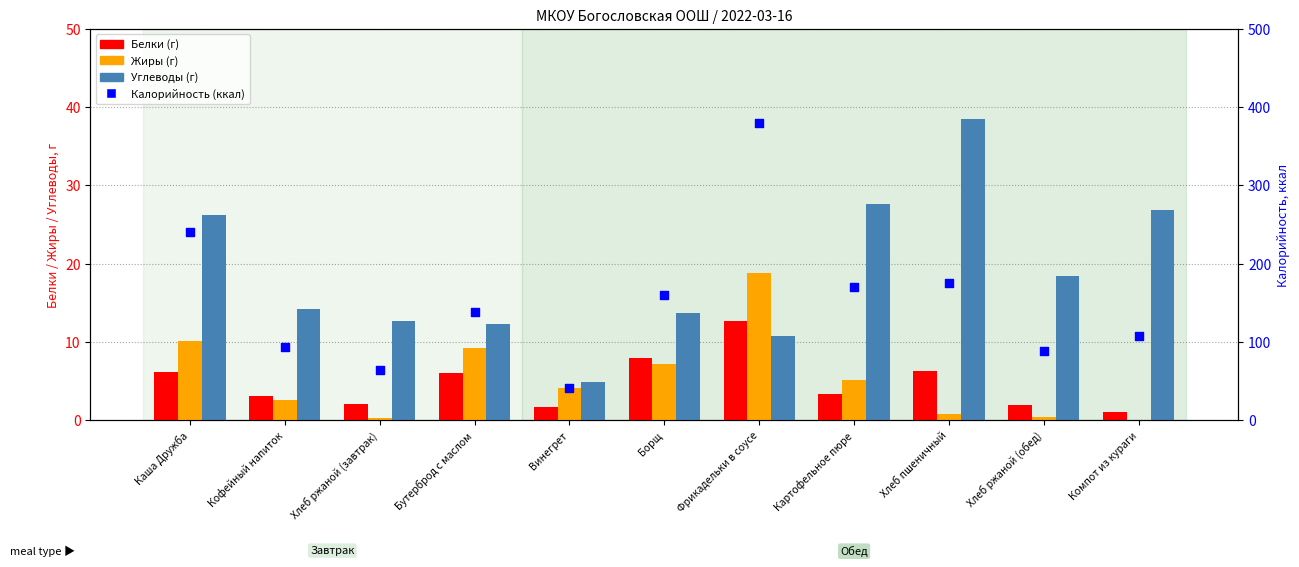

What are all the series names shown in the legend?

Белки (г), Жиры (г), Углеводы (г), Калорийность (ккал)